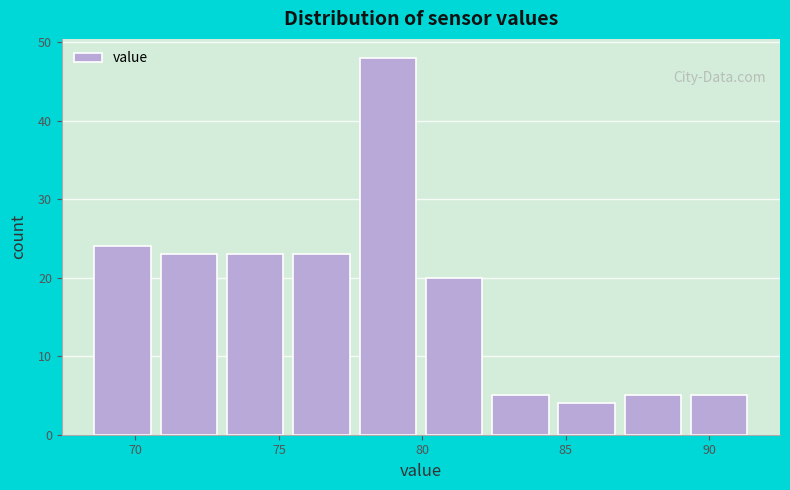

Reading left to right, list every bar in this chart as the range it spans on the x-axis followed by its height. Neither the bar edges nor the heights are printed on the chart, so give them approximately, as read against the axes.

68.5 to 70.5: 24
70.5 to 73.0: 23
73.0 to 75.5: 23
75.5 to 77.5: 23
77.5 to 80.0: 48
80.0 to 82.5: 20
82.5 to 84.5: 5
84.5 to 87.0: 4
87.0 to 89.0: 5
89.0 to 91.5: 5